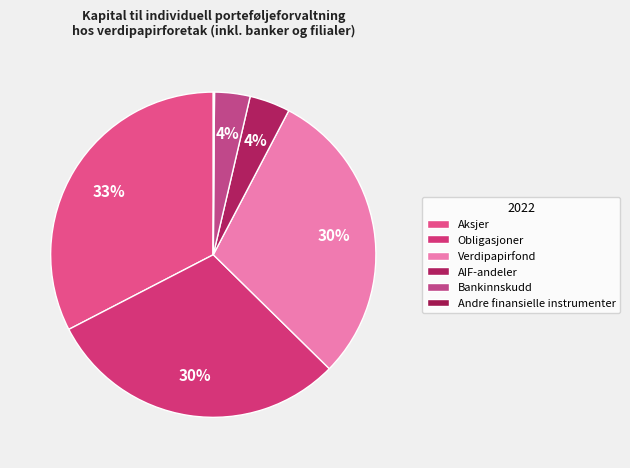

How many slices are in this pie chart?

6